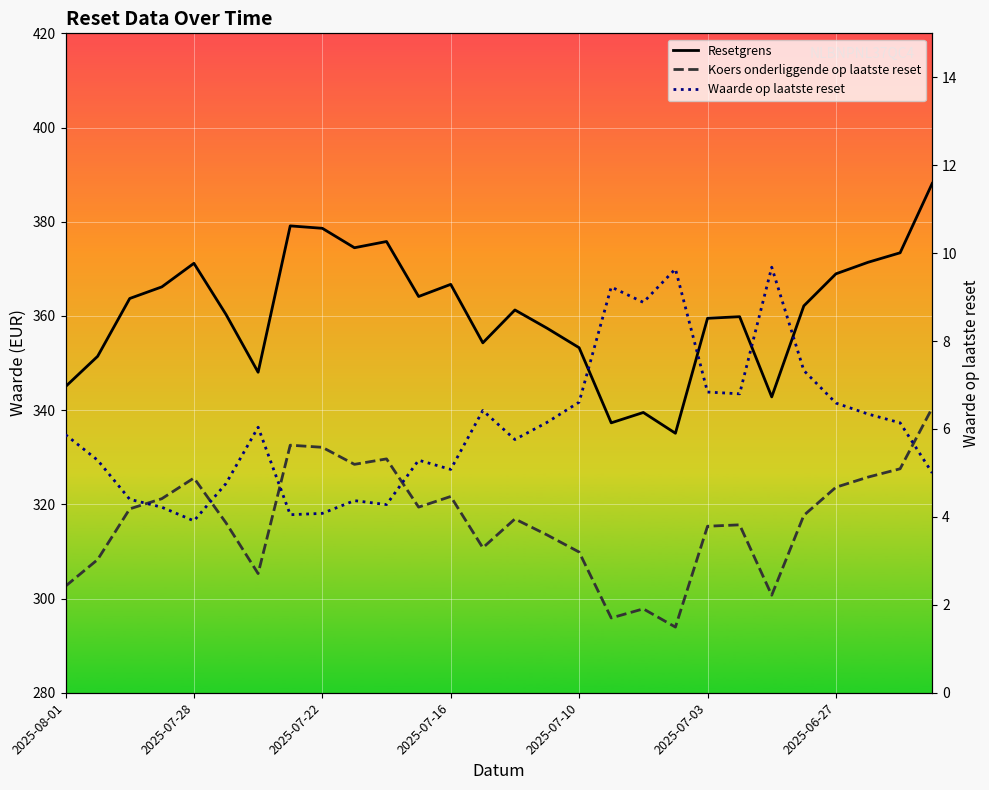

Read the Koers onderliggende op laatste reset value at 11.

319.4